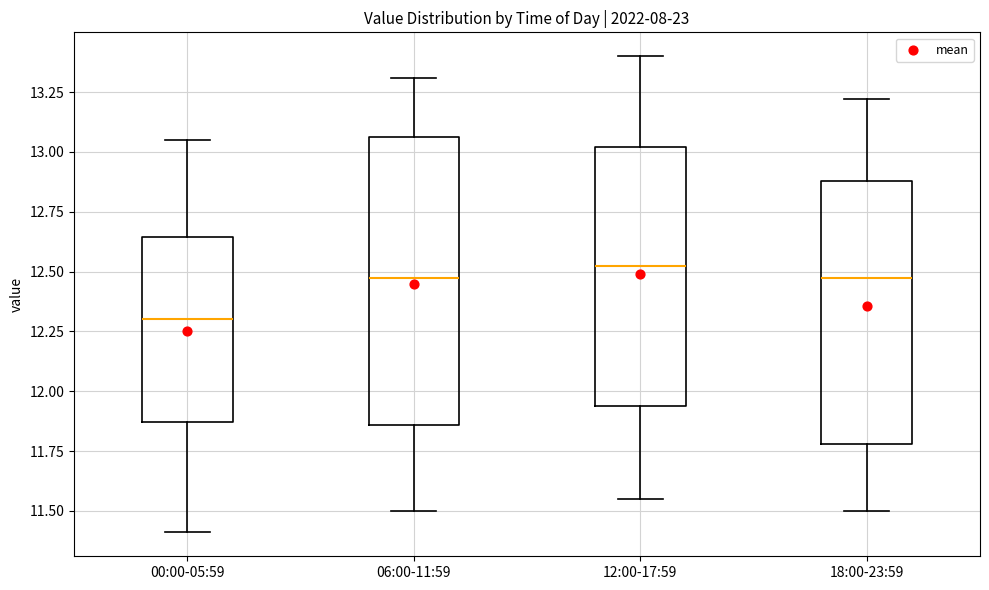

Reading left to right, transcribe this box plot: for each box, give where its median line is, the range the box spans, and where its two whiskers end, as read against the y-axis. The values are not printed on the chart, so give them approximately, as read against the axis.

00:00-05:59: median 12.30, box 11.85 to 12.65, whiskers 11.40 to 13.05
06:00-11:59: median 12.50, box 11.85 to 13.05, whiskers 11.50 to 13.30
12:00-17:59: median 12.55, box 11.95 to 13.00, whiskers 11.55 to 13.40
18:00-23:59: median 12.50, box 11.80 to 12.90, whiskers 11.50 to 13.20